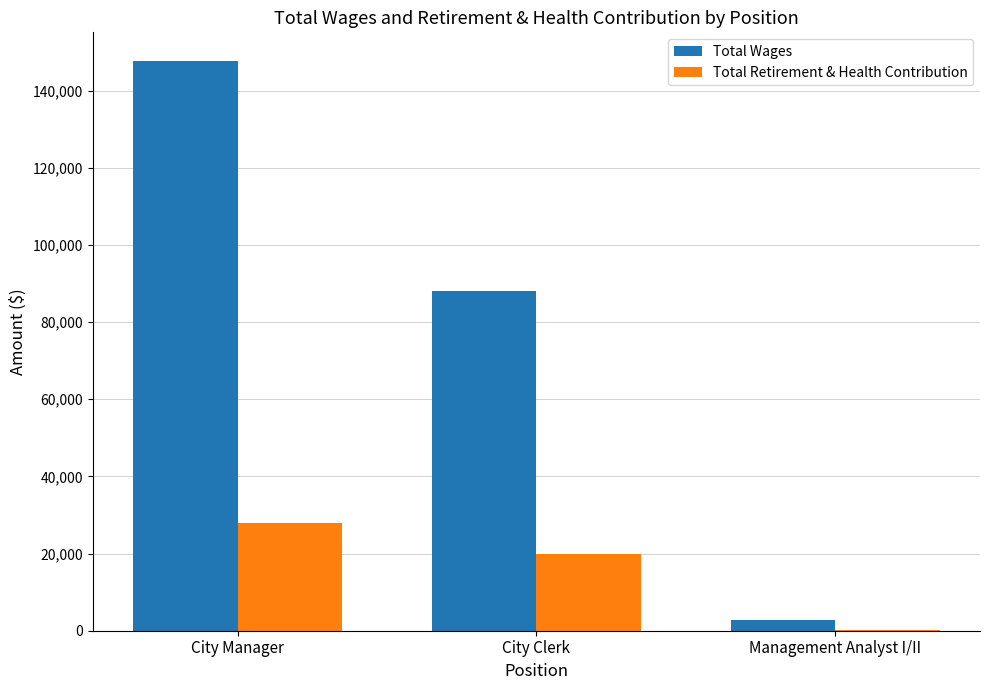

What is the difference between the Total Wages values at City Clerk and Management Analyst I/II?

85453